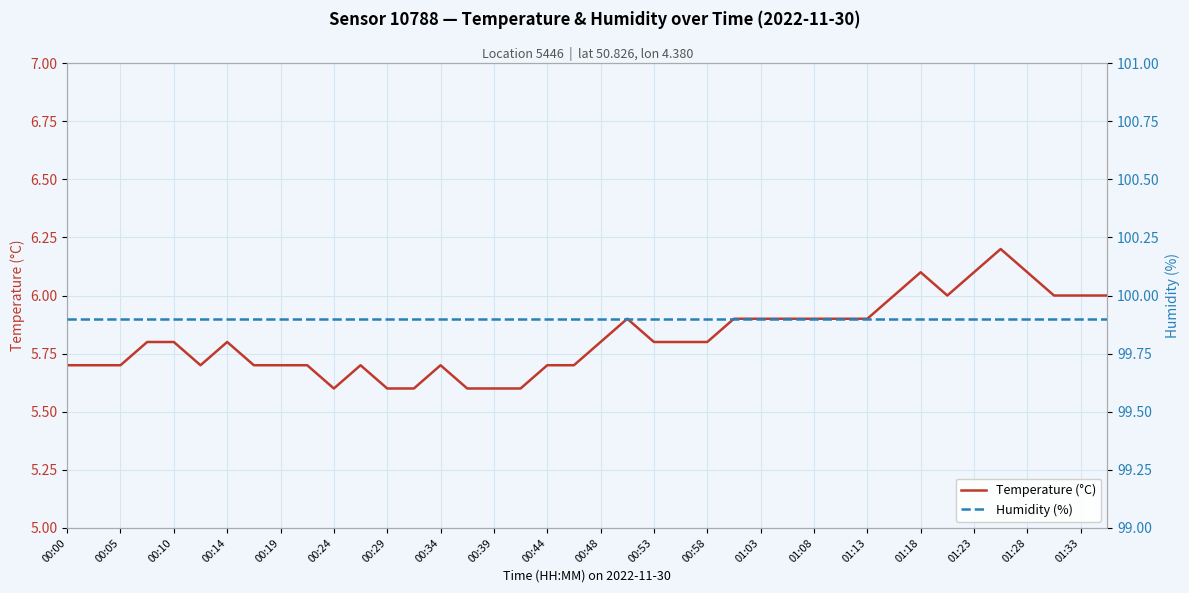

What is the sum of all Humidity (%) values?

3996.0